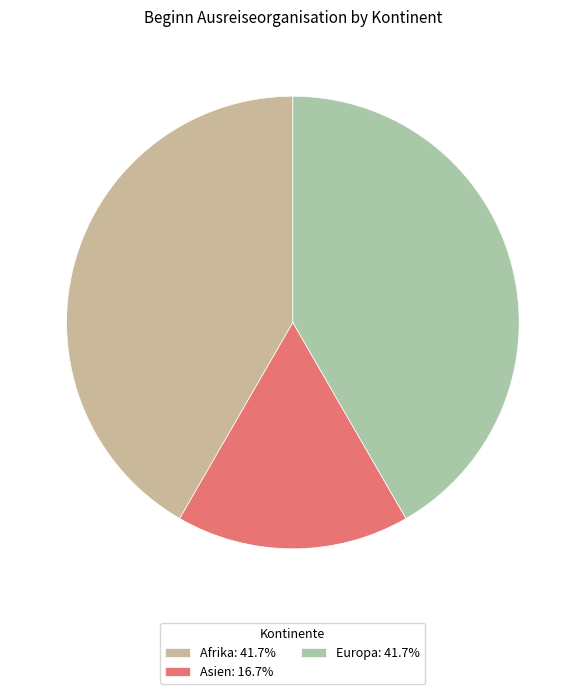

How many segments does this pie chart have?

3